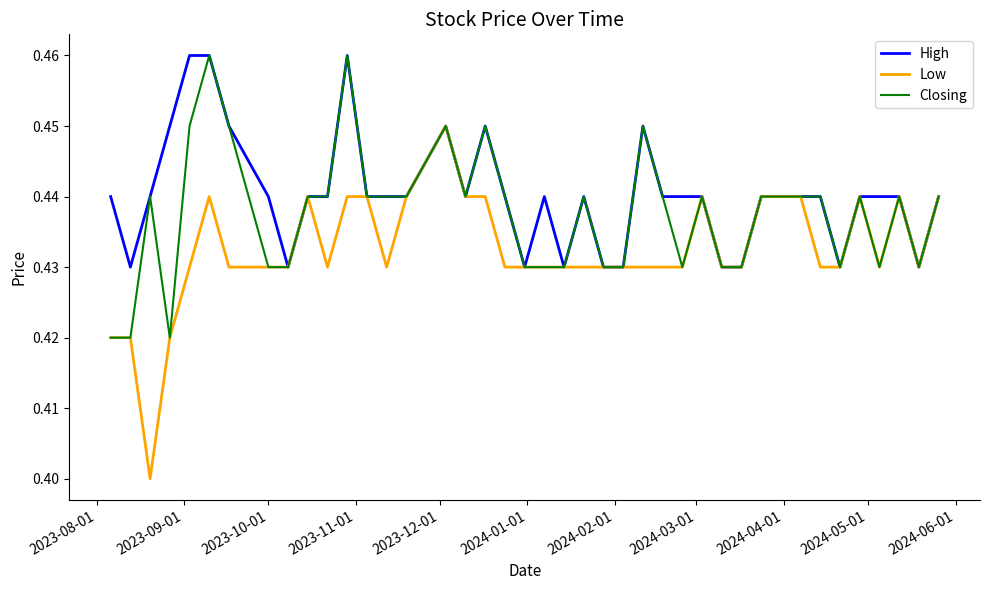

Rank the series by their average value, from highest to lowest.

High, Closing, Low